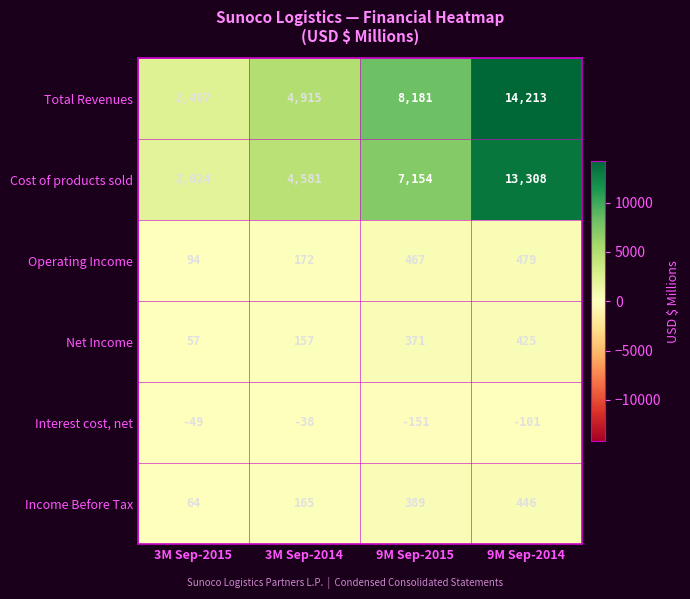

What value does the Net Income series have at 9M Sep-2014?

425